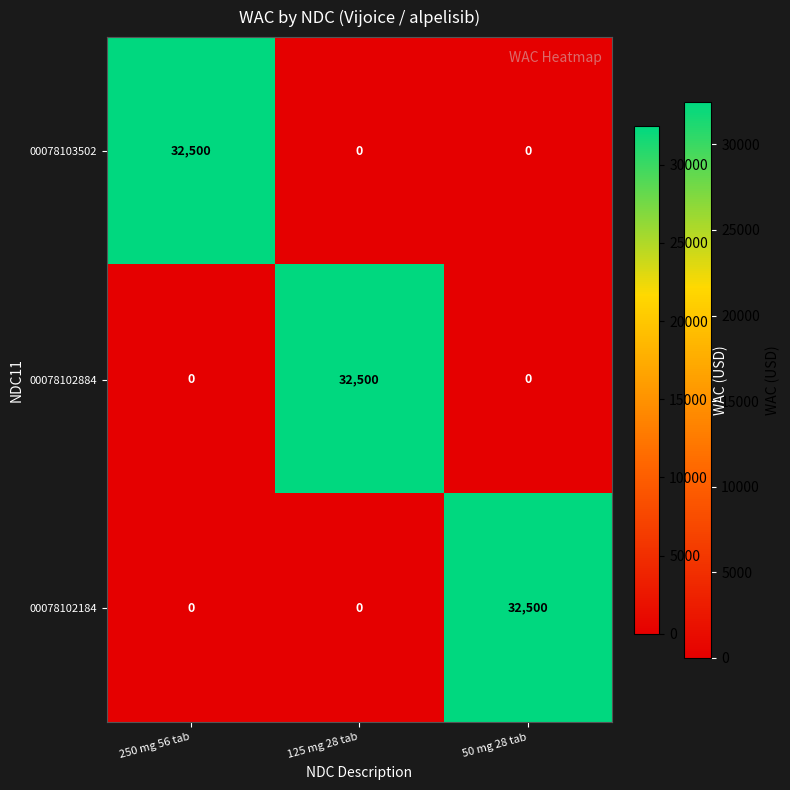

Reading right to left, transcribe all the data shown in this chart.

00078103502: 50 mg 28 tab=0	125 mg 28 tab=0	250 mg 56 tab=32500
00078102884: 50 mg 28 tab=0	125 mg 28 tab=32500	250 mg 56 tab=0
00078102184: 50 mg 28 tab=32500	125 mg 28 tab=0	250 mg 56 tab=0